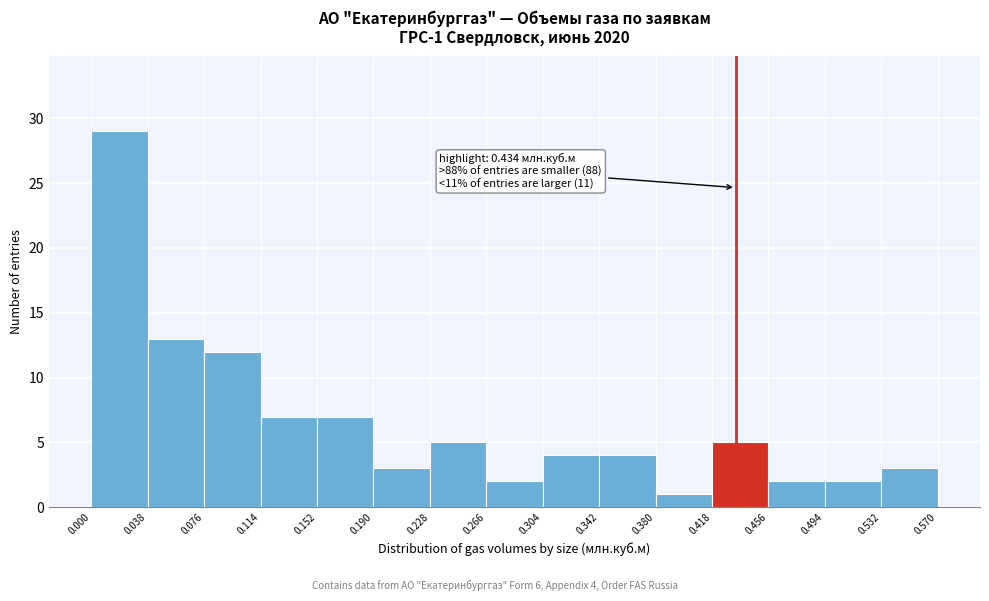

Which range on the x-axis has the tallest bar?

0.000 to 0.038